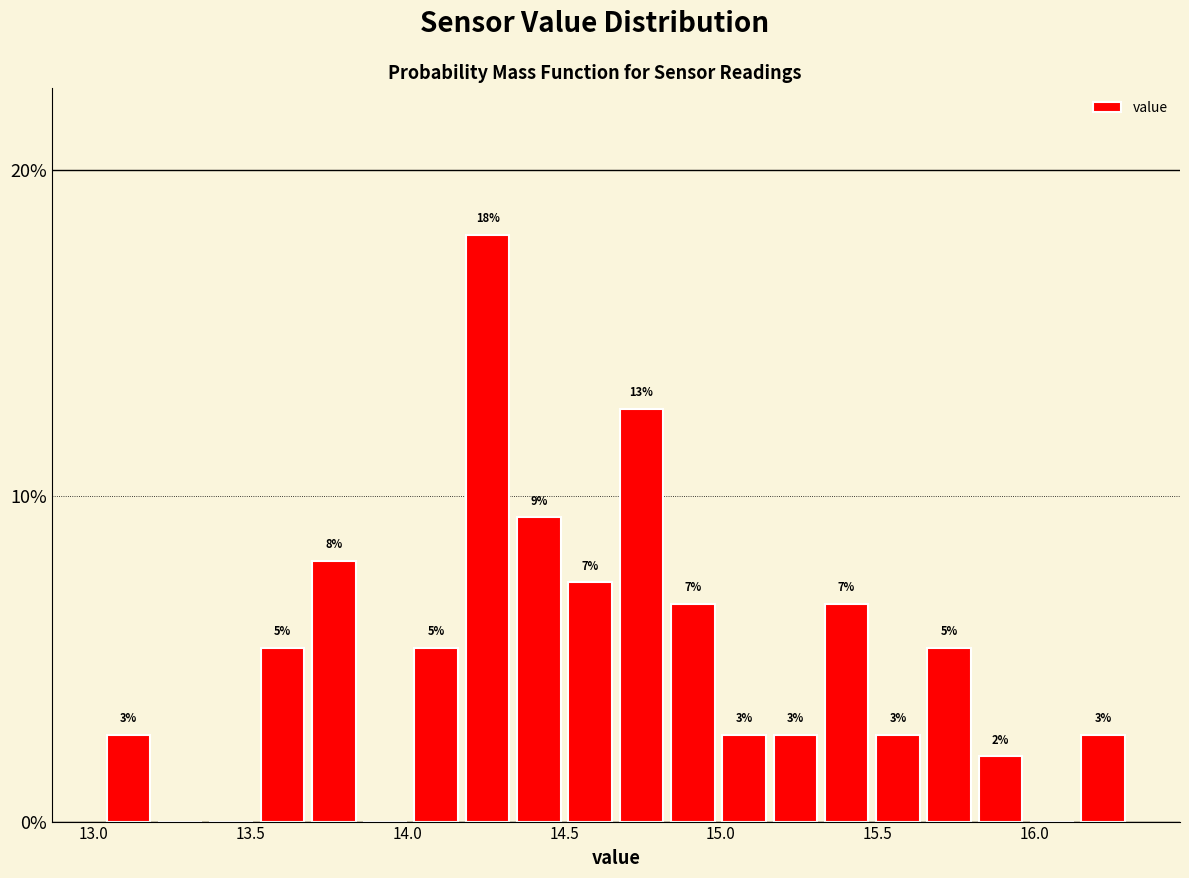

Around what value on the x-axis is the tallest bar? Give the approximate position of its centre, as read against the axis.

14.25